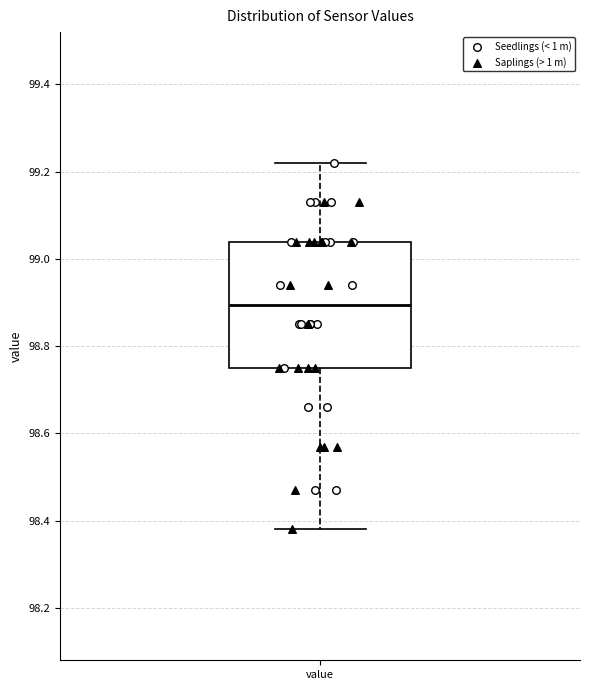

Read this box plot against the y-axis: the position of the median line, the range covered by the box, and the ends of both whiskers. The values are not printed on the chart, so give them approximately, as read against the axis.

median 98.90, box 98.76 to 99.04, whiskers 98.38 to 99.22